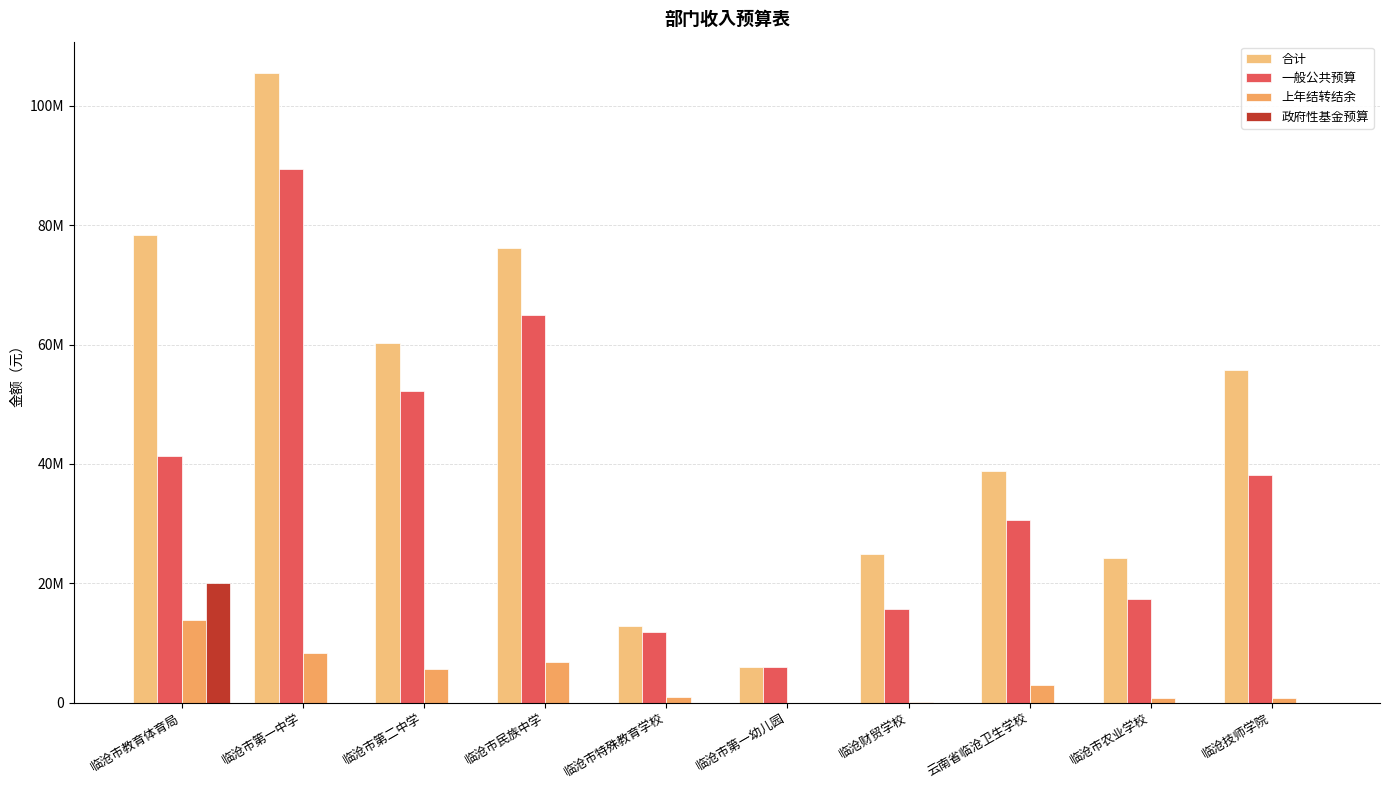

What is the approximate value of 一般公共预算 at 临沧市第二中学?

52147492.2